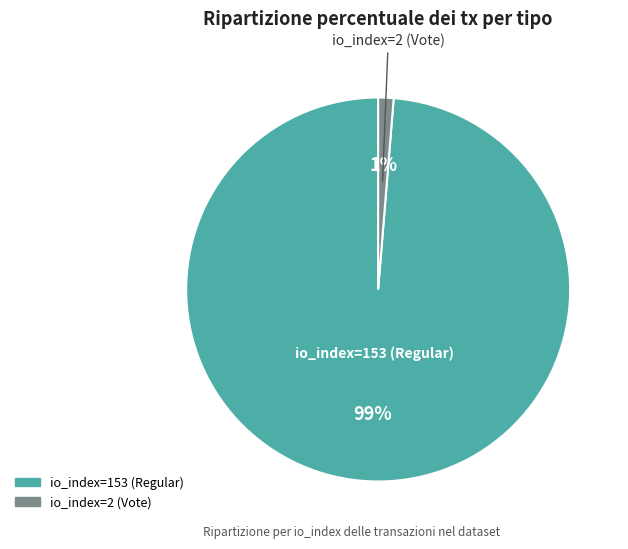

Which category accounts for the majority?

io_index=153 (Regular)